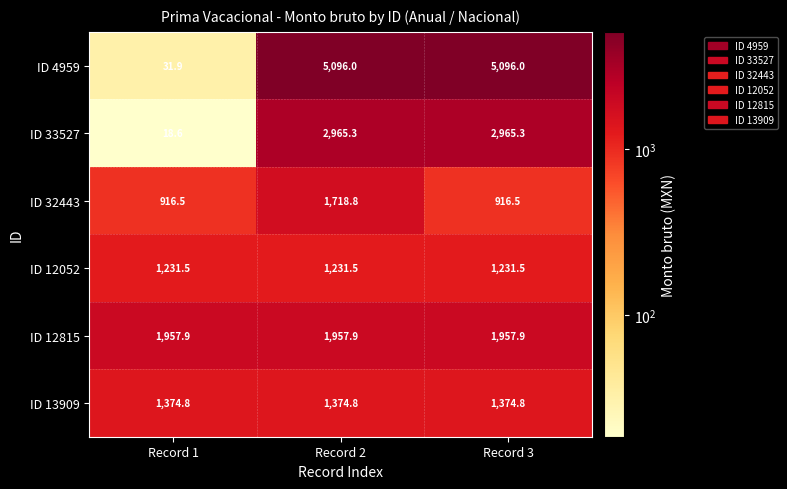

What is the difference between the ID 33527 values at Record 1 and Record 2?

2946.7